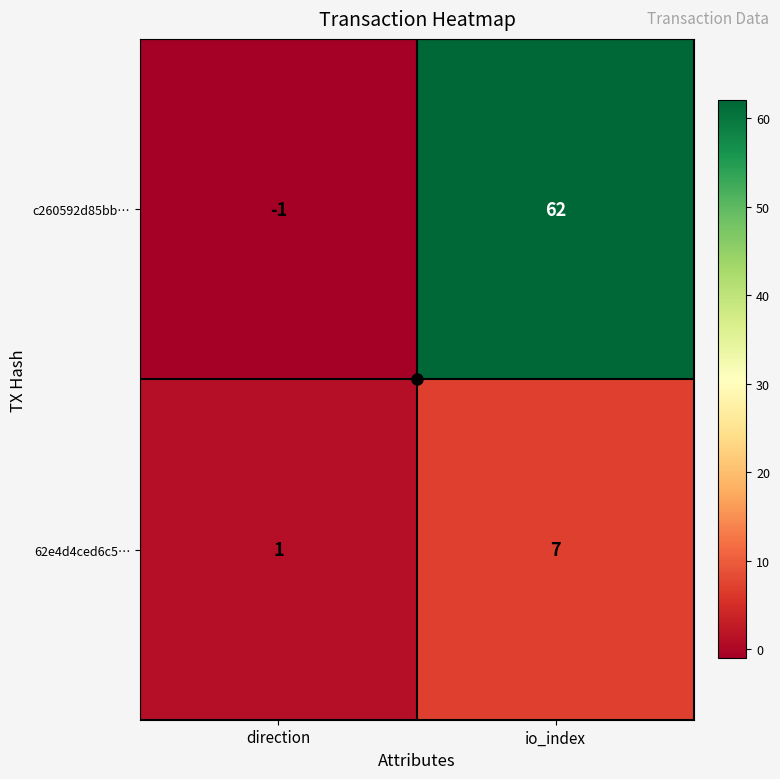

Rank the series at direction from highest to lowest value.

62e4d4ced6c5…, c260592d85bb…